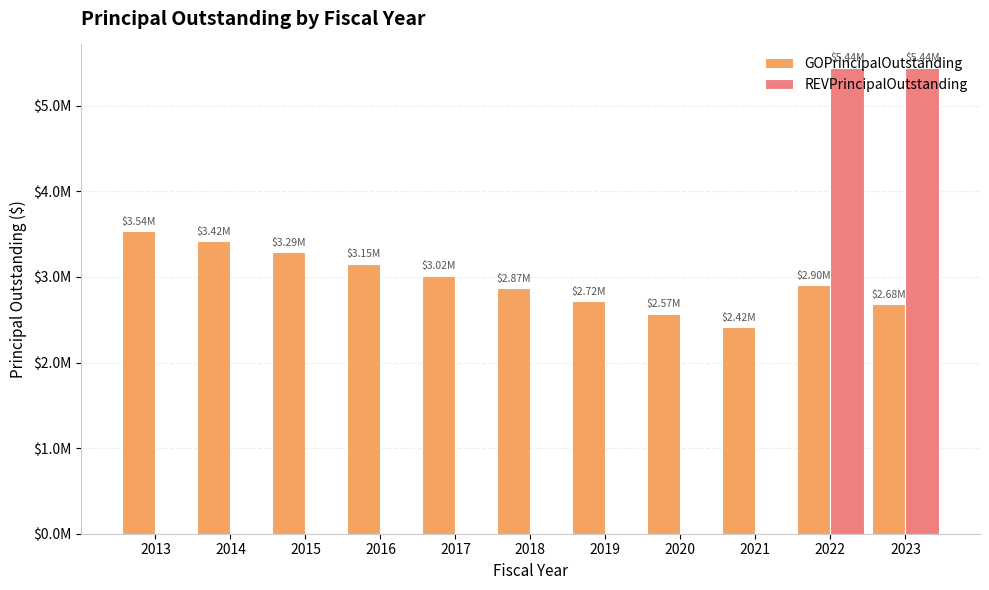

What is the total value across all series at 2017?

3015000